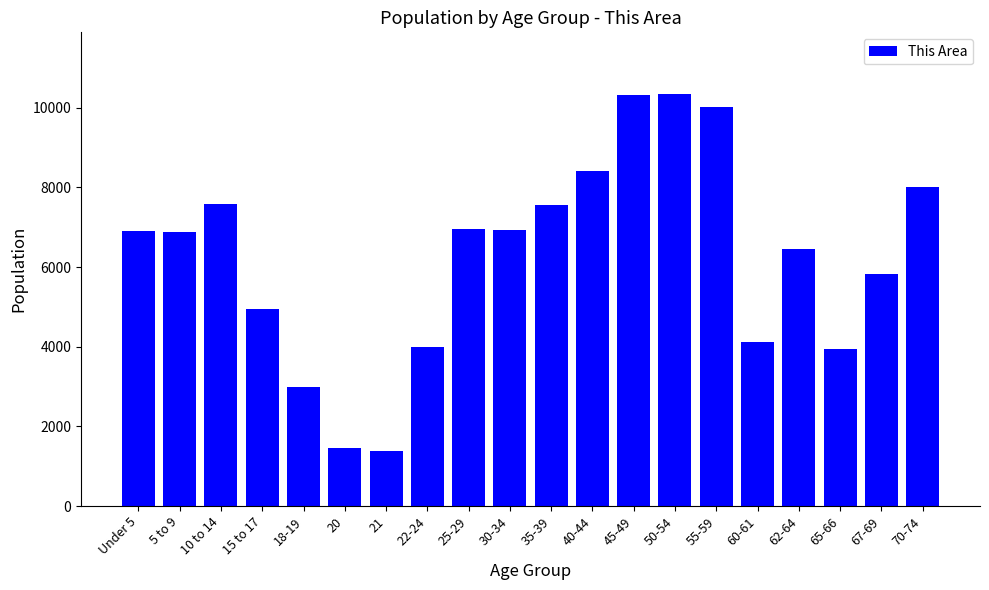

What is the greatest value displayed?

10343